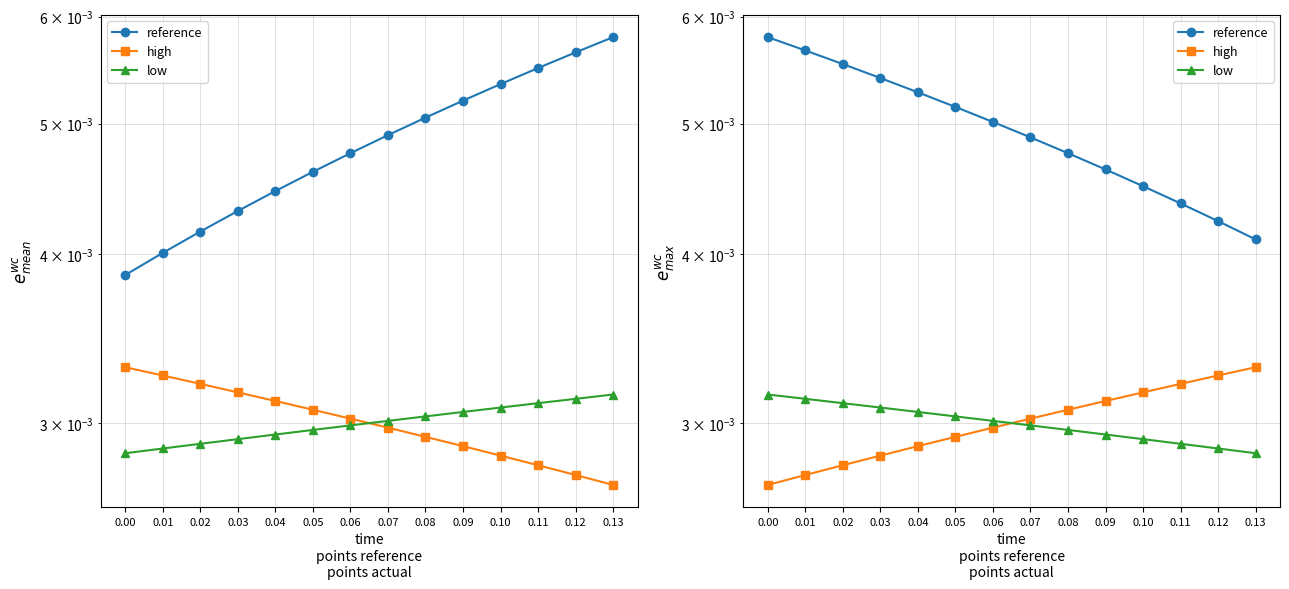

List the labels in order of low value, smallest first.

0.13, 0.12, 0.11, 0.10, 0.09, 0.08, 0.07, 0.06, 0.05, 0.04, 0.03, 0.02, 0.01, 0.00